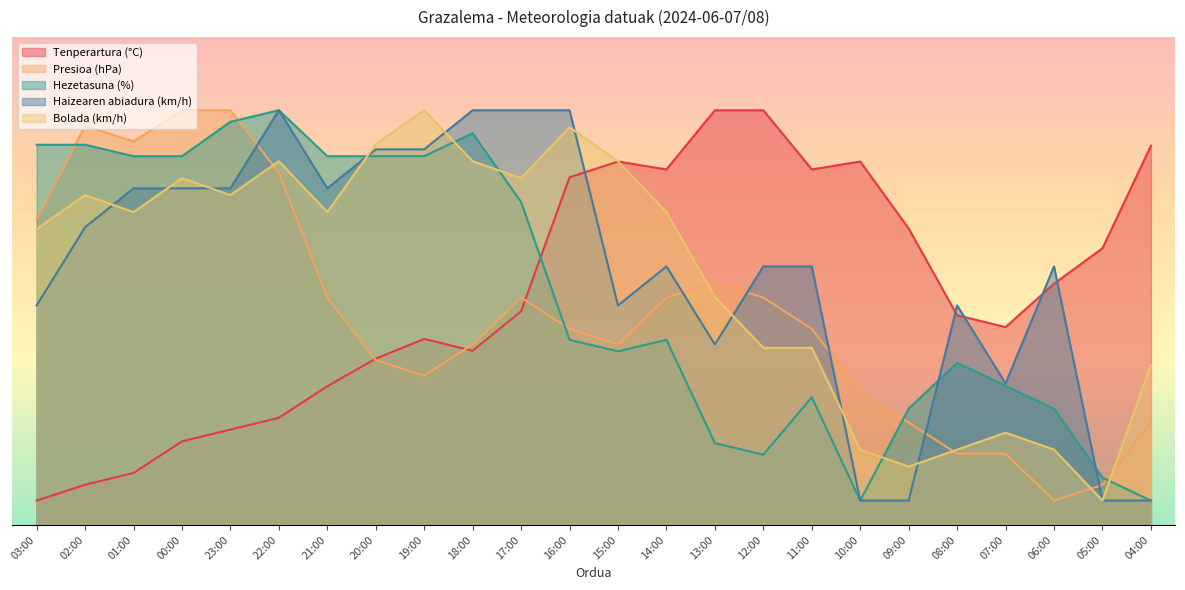

After their last crossing, which series has the higher values: Tenperartura (°C) or Bolada (km/h)?

Tenperartura (°C)